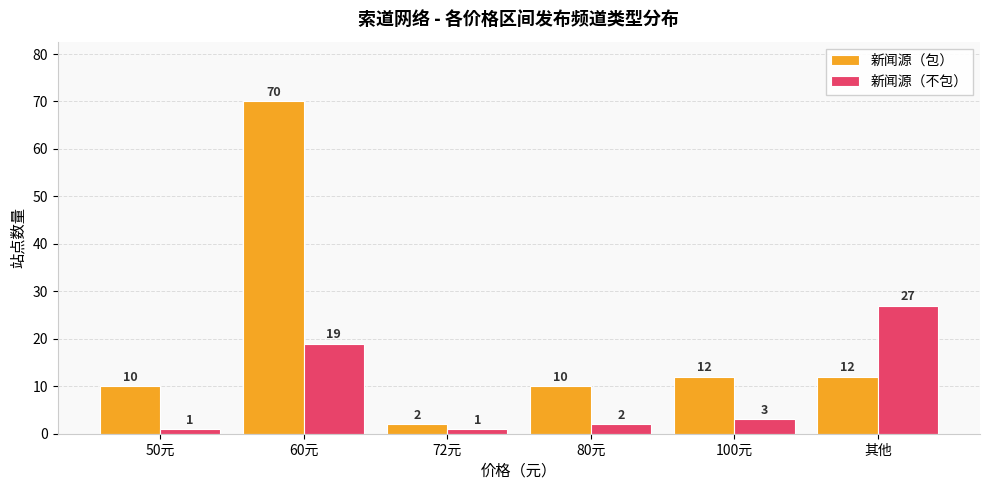

Between 60元 and 100元, which series saw the biggest shift?

新闻源（包）